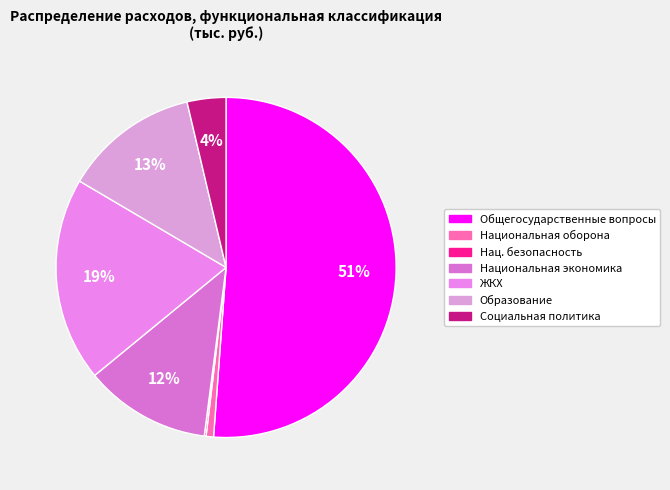

Rank the categories by value from lowest to highest.

НАЦИОНАЛЬНАЯ БЕЗОПАСНОСТЬ И ПРАВООХРАНИТЕЛЬНАЯ ДЕЯТЕЛЬНОСТЬ, НАЦИОНАЛЬНАЯ ОБОРОНА, СОЦИАЛЬНАЯ ПОЛИТИКА, НАЦИОНАЛЬНАЯ ЭКОНОМИКА, ОБРАЗОВАНИЕ, ЖИЛИЩНО-КОММУНАЛЬНОЕ ХОЗЯЙСТВО, ОБЩЕГОСУДАРСТВЕННЫЕ ВОПРОСЫ